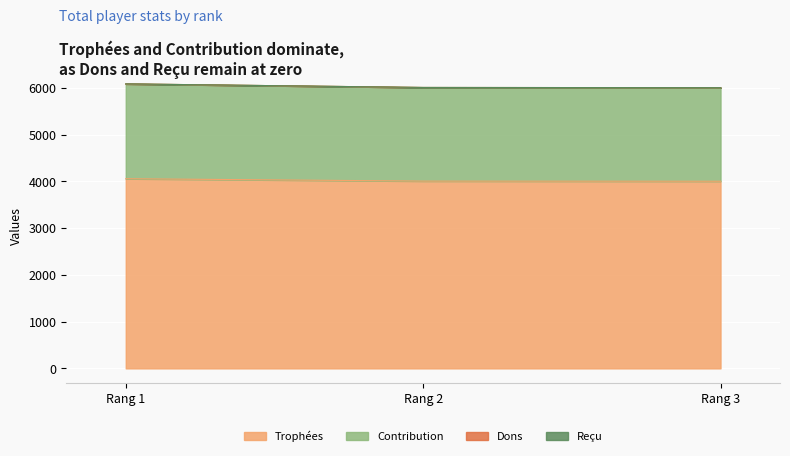

At how many categories does at least one series exceed 4113?

3